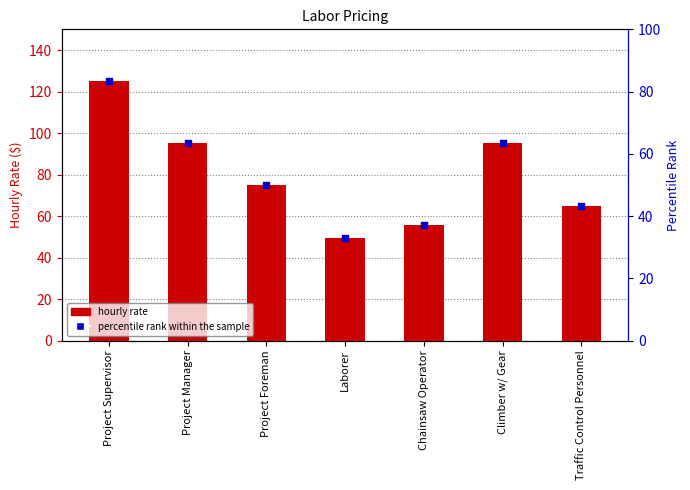

Which series has the widest spread of Y values?

Hourly Rate ($)